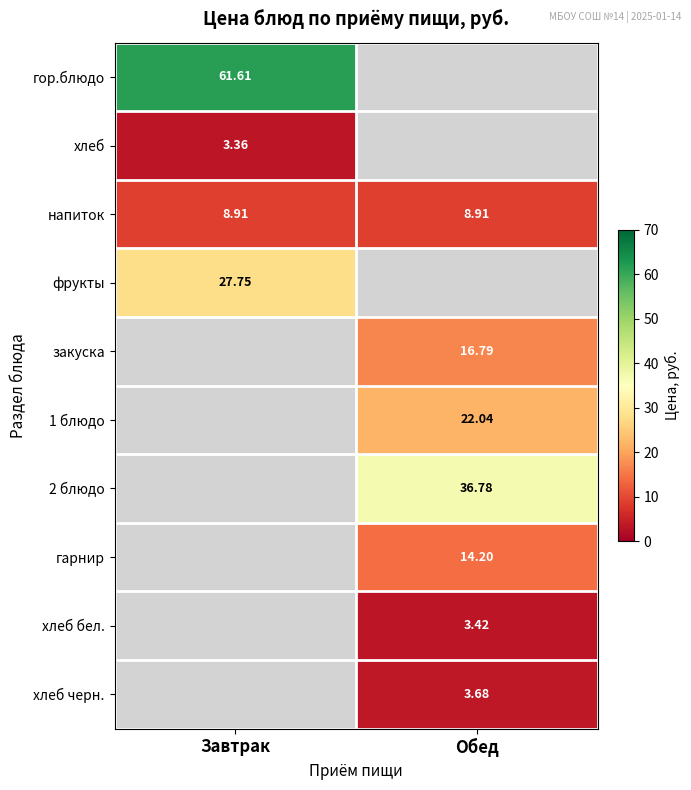

List the labels in order of гор.блюдо value, largest first.

Завтрак, Обед